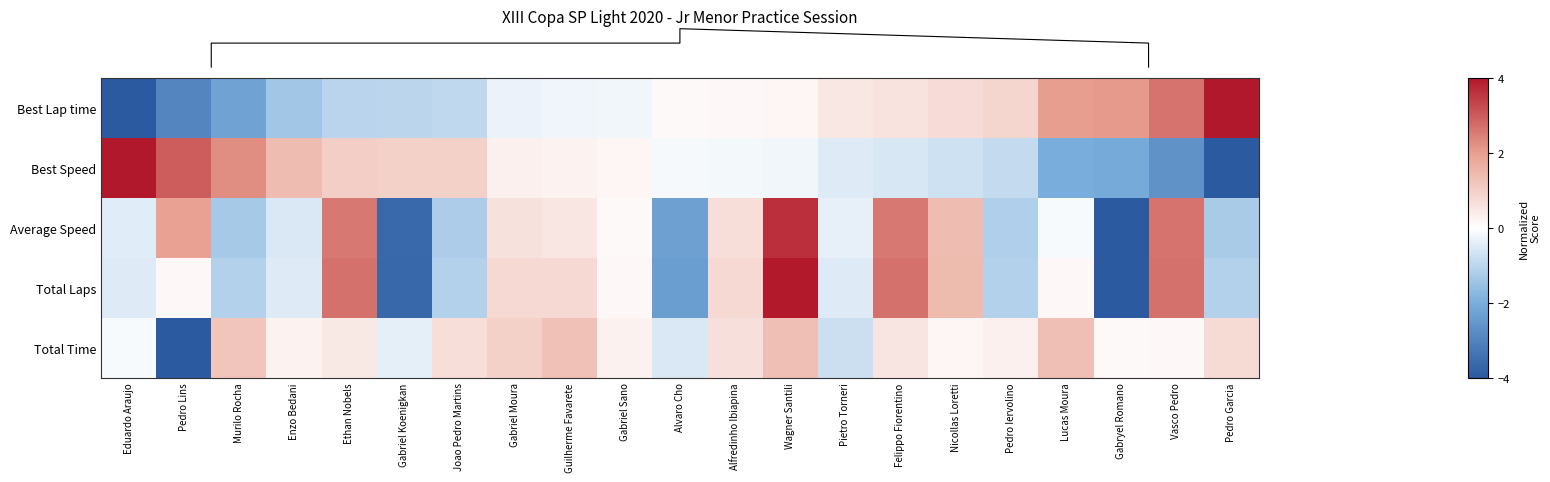

Is it true that Total Time equals 0.2 at Enzo Bedani?

True